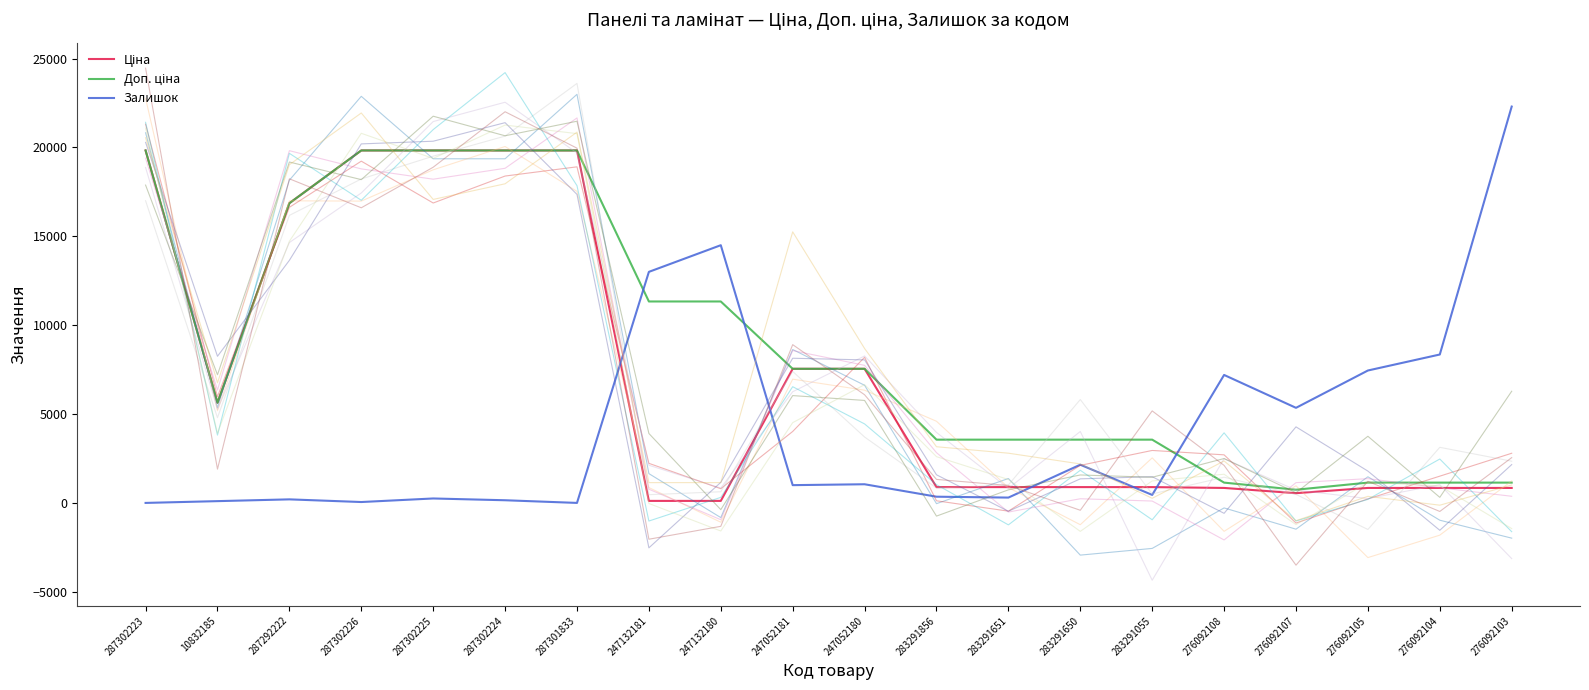

Reading left to right, transcribe all the data shown in this chart.

Ціна: 287302223=19831.1	10832185=5636.0	287292222=16863.2	287302226=19831.1	287302225=19831.1	287302224=19831.1	287301833=19831.1	247132181=113.3	247132180=113.3	247052181=7545.9	247052180=7545.9	283291856=889.9	283291651=889.9	283291650=889.9	283291055=889.9	276092108=842.8	276092107=547.8	276092105=842.8	276092104=842.8	276092103=842.8
Доп. ціна: 287302223=19831.1	10832185=5636.0	287292222=16863.2	287302226=19831.1	287302225=19831.1	287302224=19831.1	287301833=19831.1	247132181=11334.0	247132180=11334.0	247052181=7545.9	247052180=7545.9	283291856=3559.7	283291651=3559.7	283291650=3559.7	283291055=3559.7	276092108=1142.1	276092107=742.0	276092105=1142.1	276092104=1142.1	276092103=1142.1
Залишок: 287302223=0.0	10832185=100.0	287292222=200.0	287302226=50.0	287302225=250.0	287302224=150.0	287301833=0.0	247132181=13000.0	247132180=14500.0	247052181=1000.0	247052180=1050.0	283291856=350.0	283291651=300.0	283291650=2150.0	283291055=450.0	276092108=7200.0	276092107=5350.0	276092105=7450.0	276092104=8350.0	276092103=22300.0